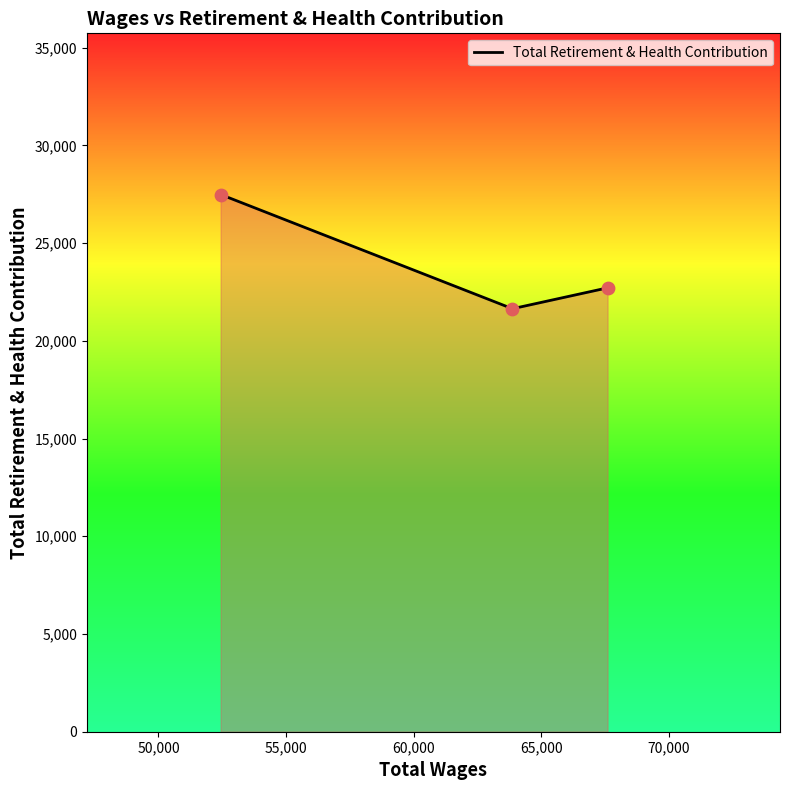

What is the average value?

23946